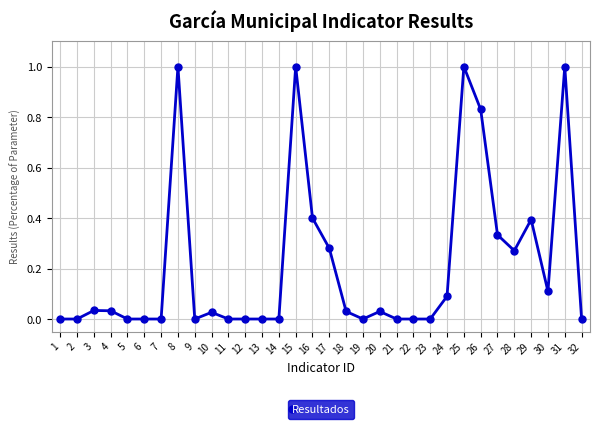

What is the greatest value displayed?

1.0